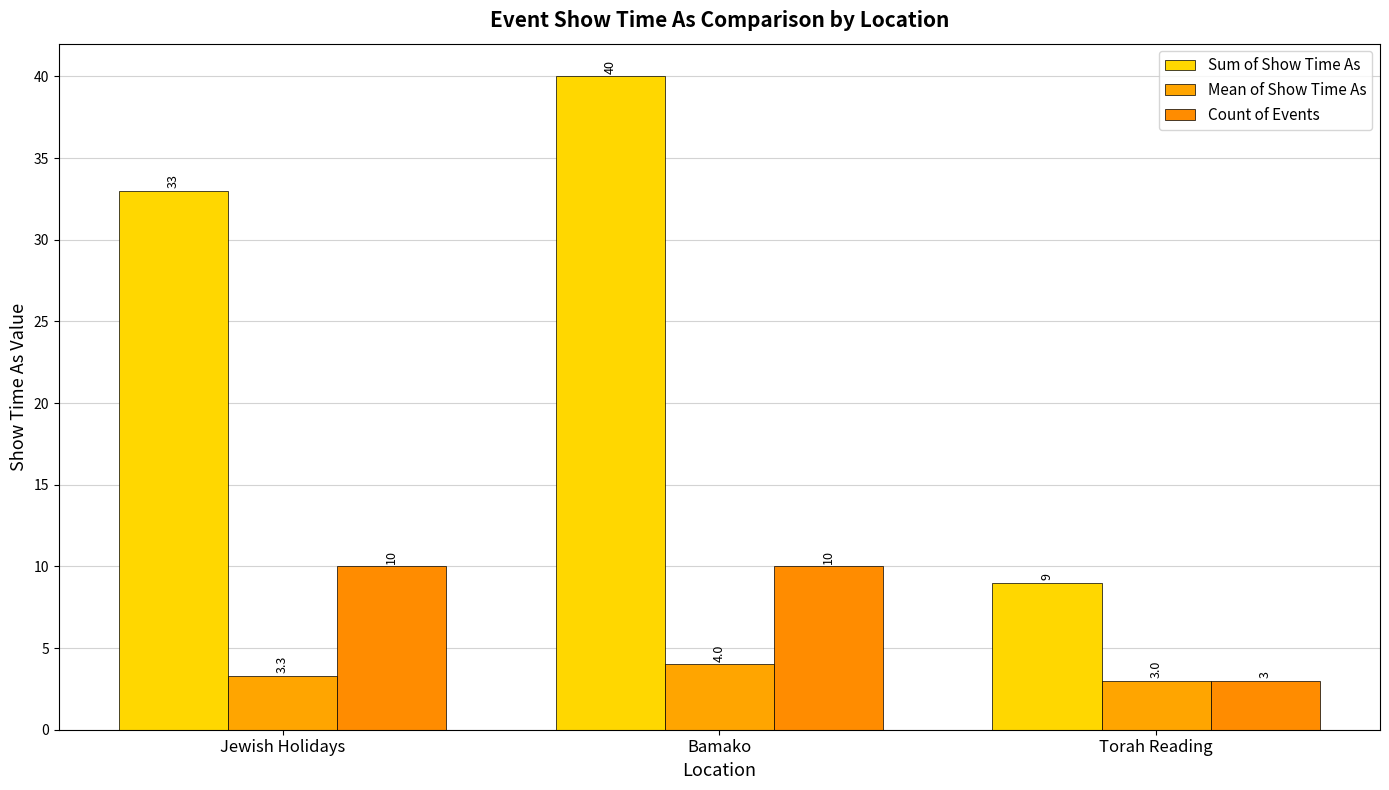

Which series has the largest total across all categories?

Sum of Show Time As